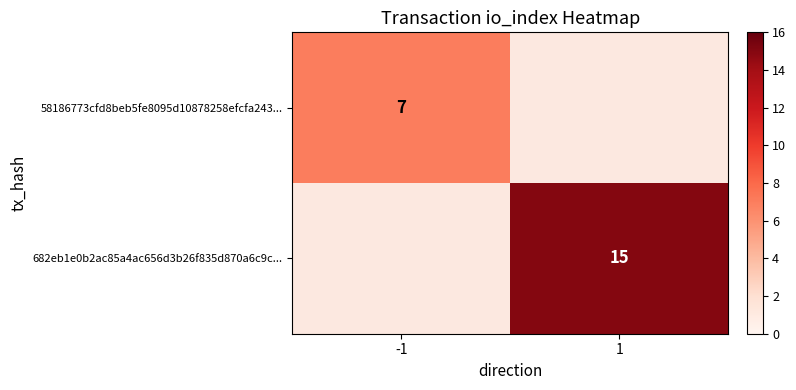

At which category does the chart reach its peak across all series?

1